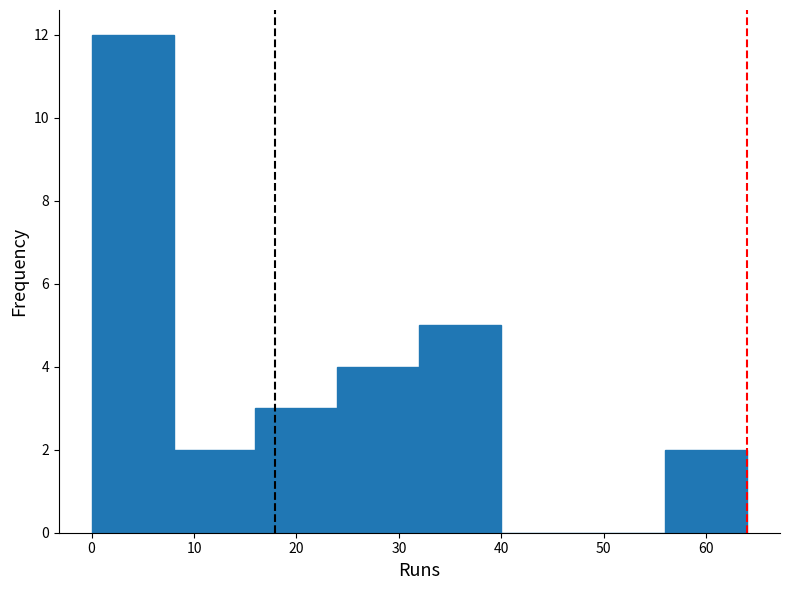

Over which range of the x-axis is the bar tallest?

0 to 8